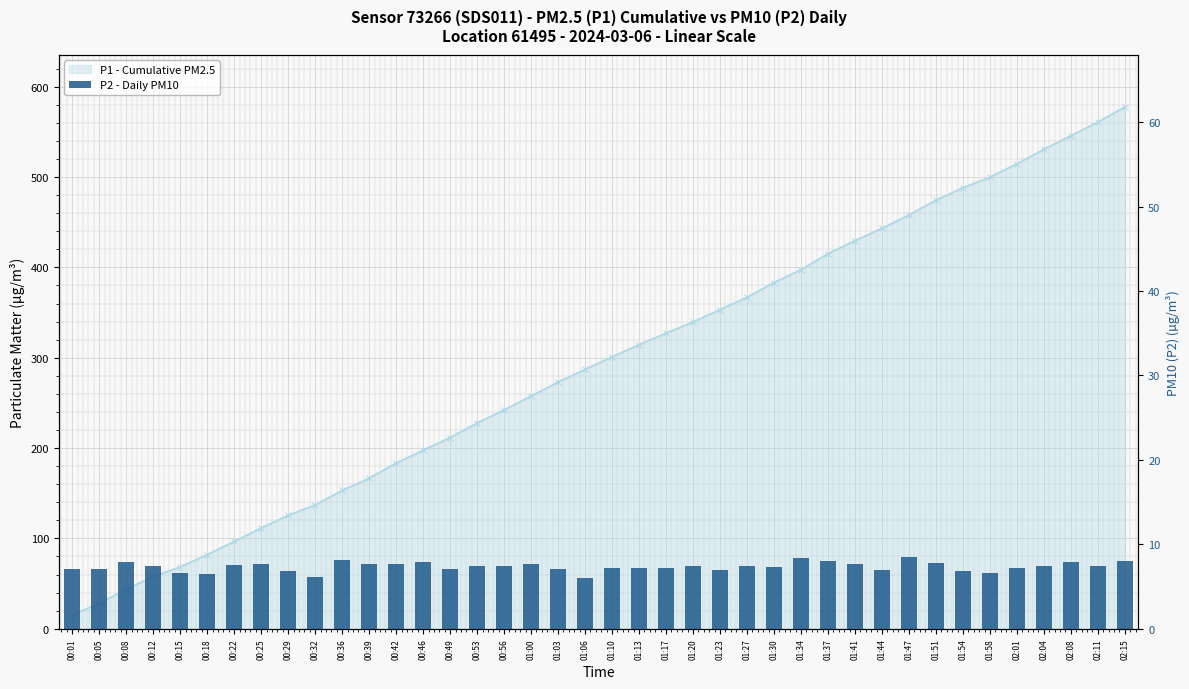

What is the label of the 32nd bar from the left?

01:47